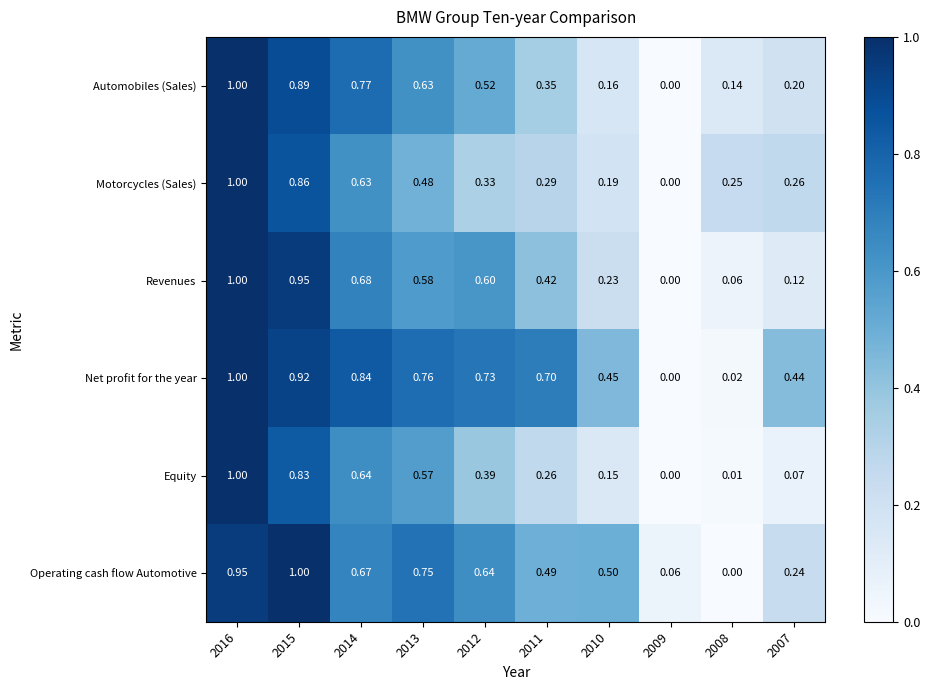

Between 2016 and 2012, which series saw the biggest shift?

Motorcycles (Sales)